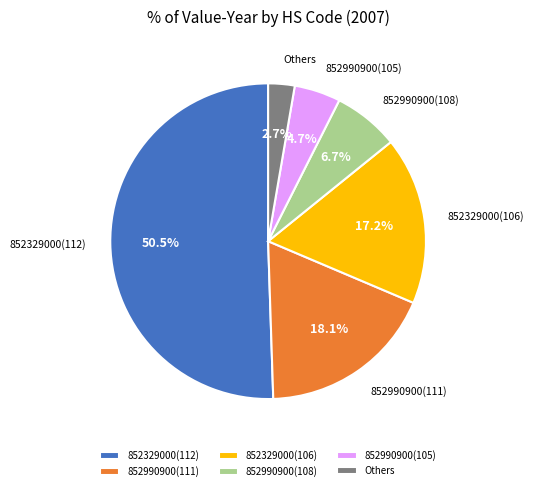

Rank the categories by value from lowest to highest.

Others, 852990900(105), 852990900(108), 852329000(106), 852990900(111), 852329000(112)